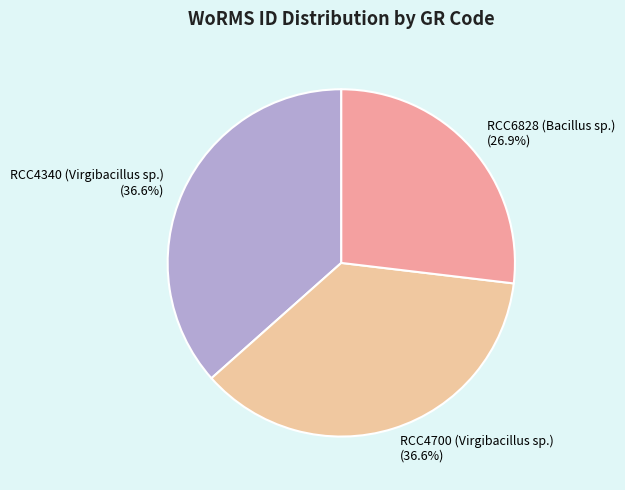

Count the number of slices in the pie.

3